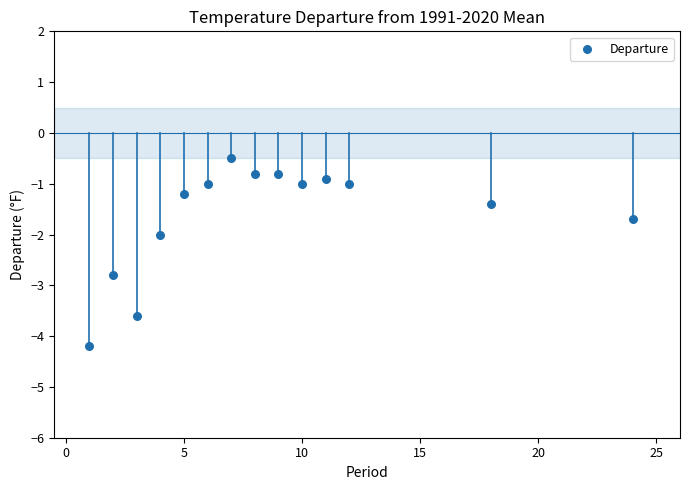

What is the range of Y values (max minus min)?

3.7